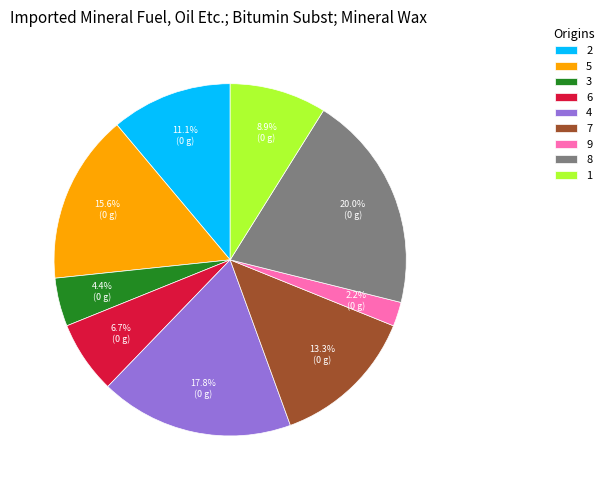

To the nearest percent, what percentage of the pie is 7?

13%